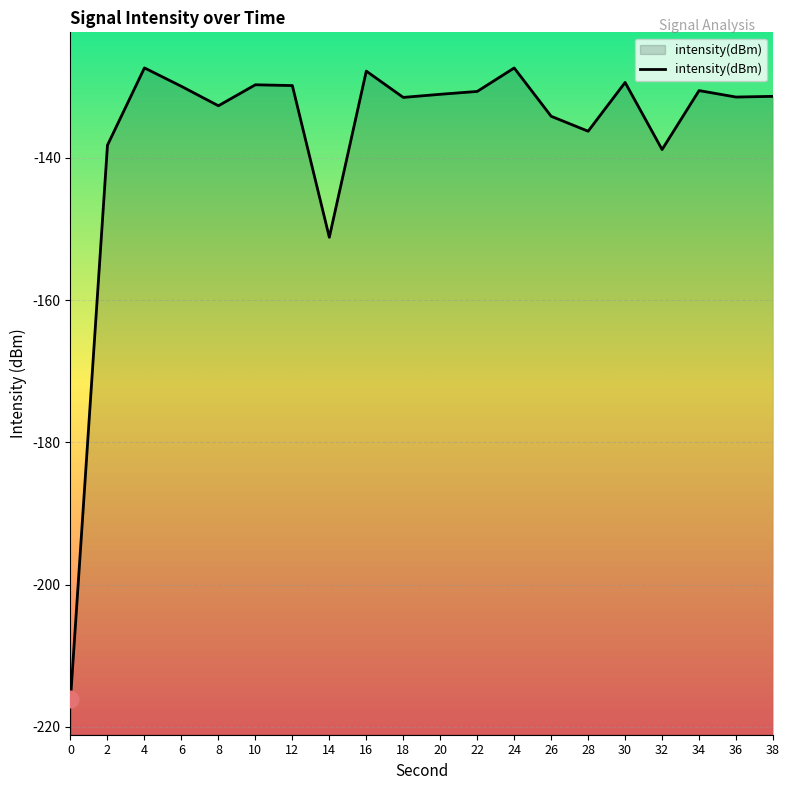

Reading left to right, transcribe all the data shown in this chart.

-216.1	-138.2	-127.4	-130.0	-132.7	-129.7	-129.8	-151.2	-127.8	-131.5	-131.1	-130.7	-127.4	-134.2	-136.3	-129.4	-138.8	-130.6	-131.5	-131.4